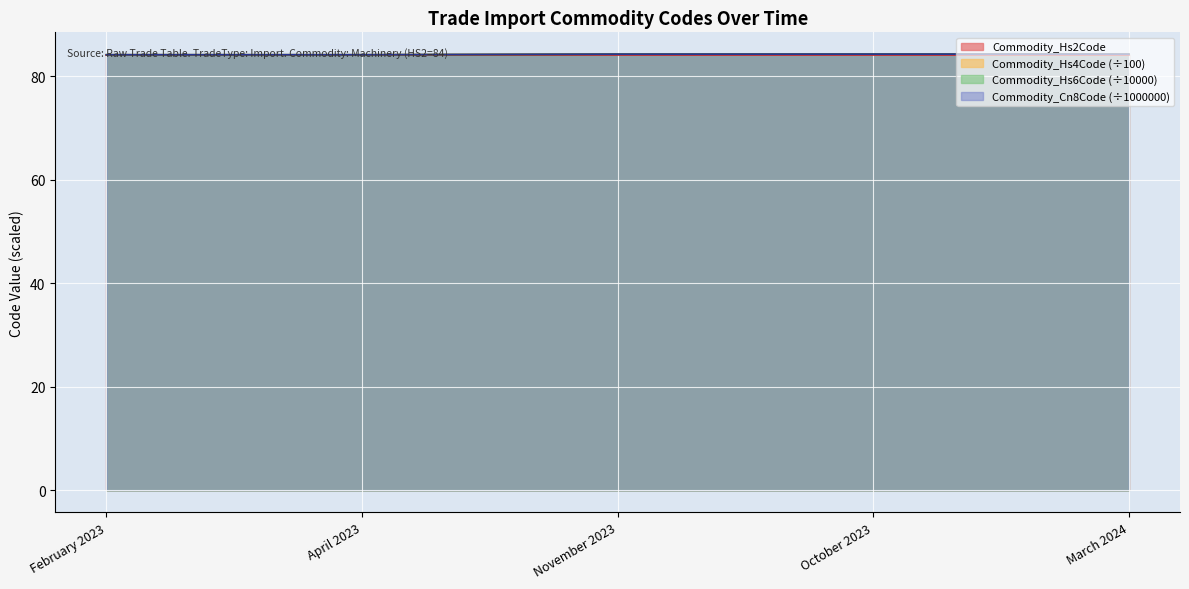

Which category has the lowest value in the Commodity_Hs4Code series?

February 2023